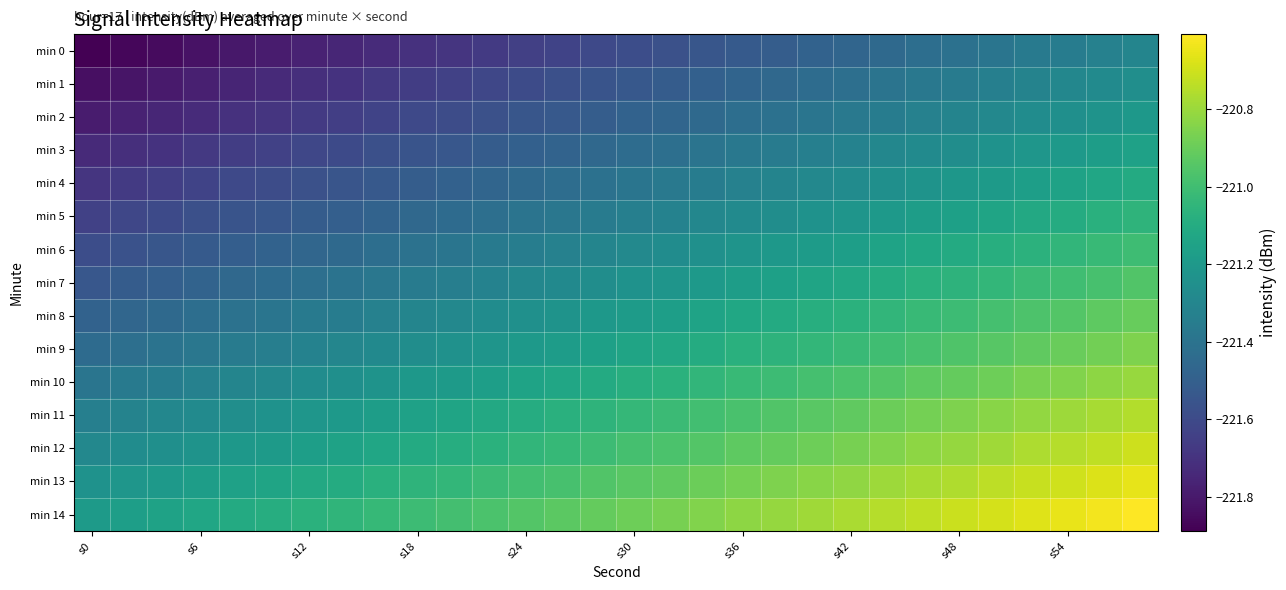

How many categories are shown in the chart?

30